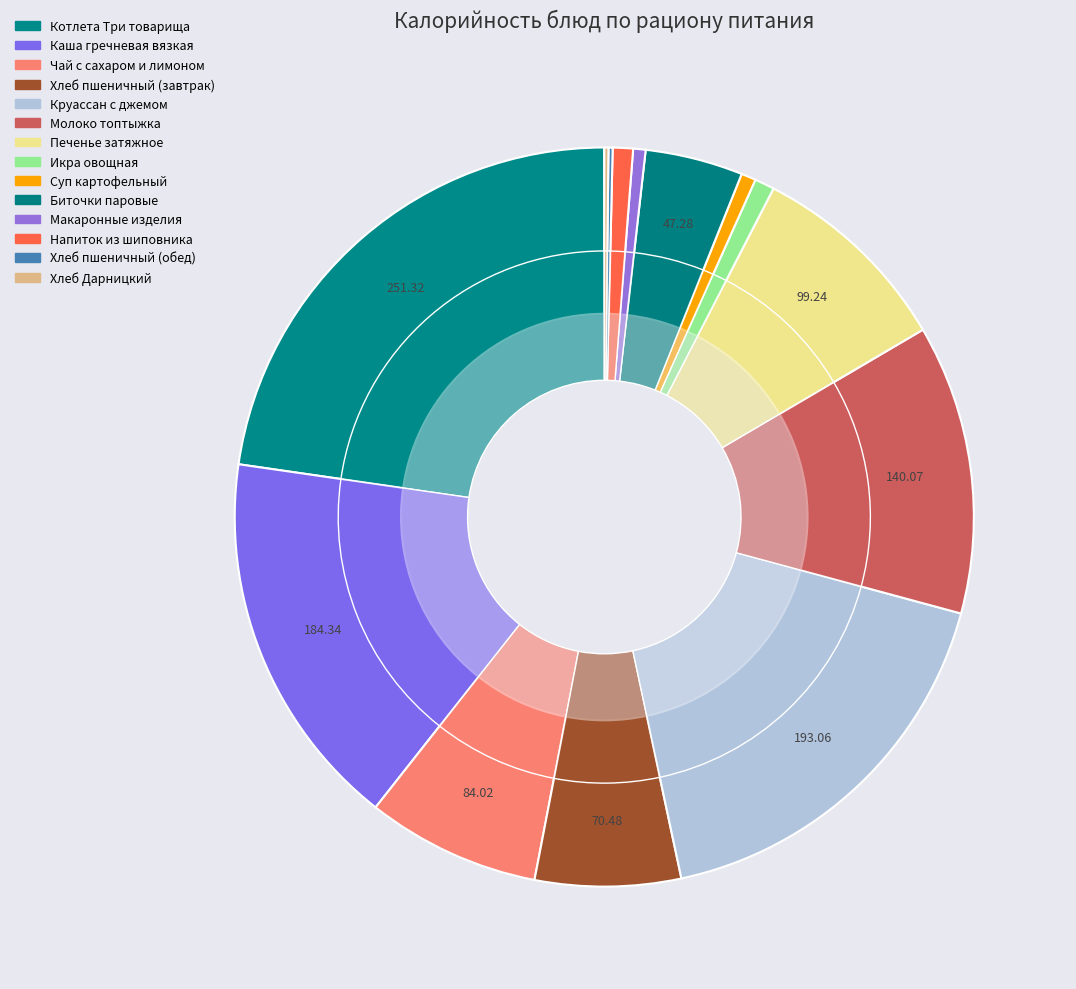

Is there any slice that represents more than half of the pie?

No